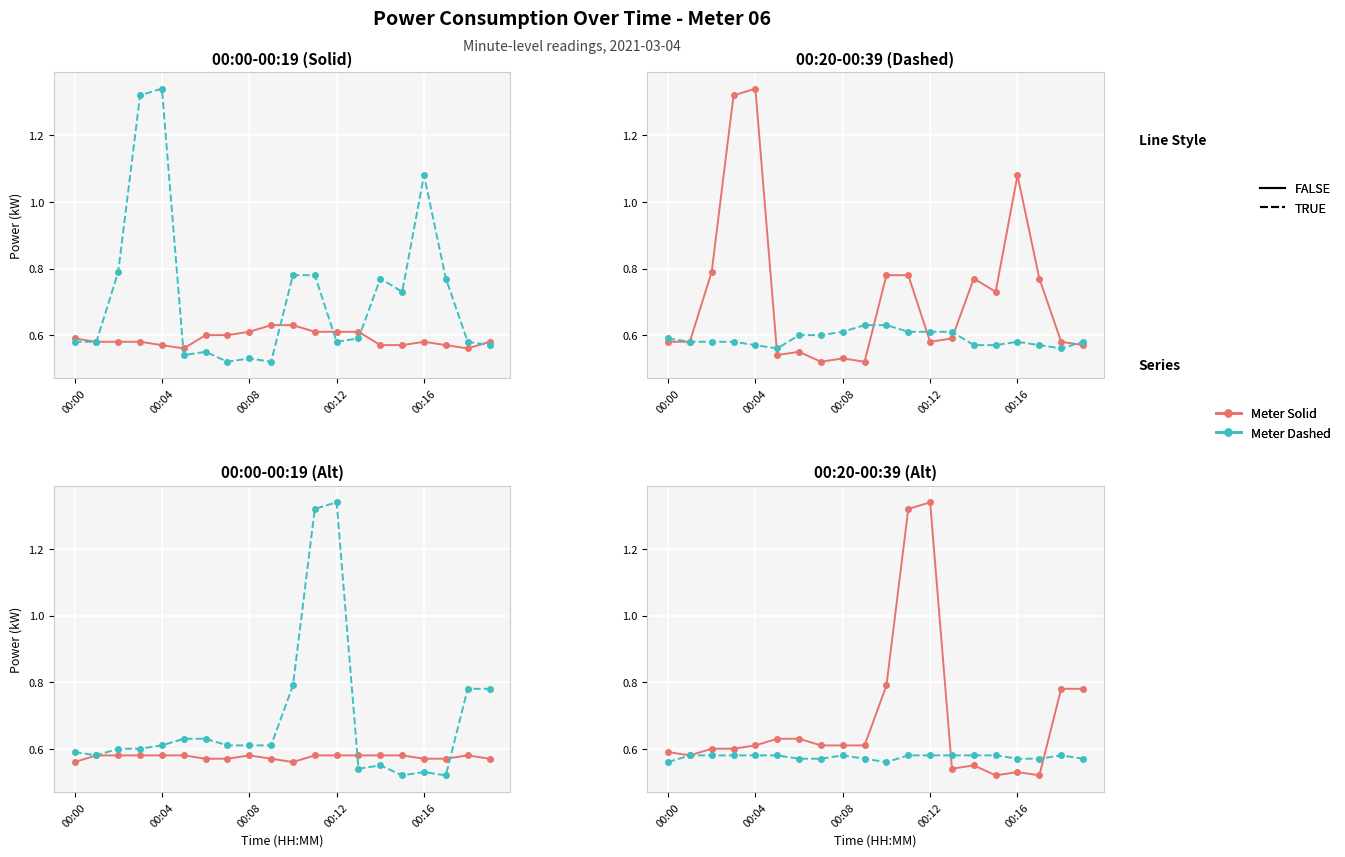

What is the smallest value displayed?

0.5